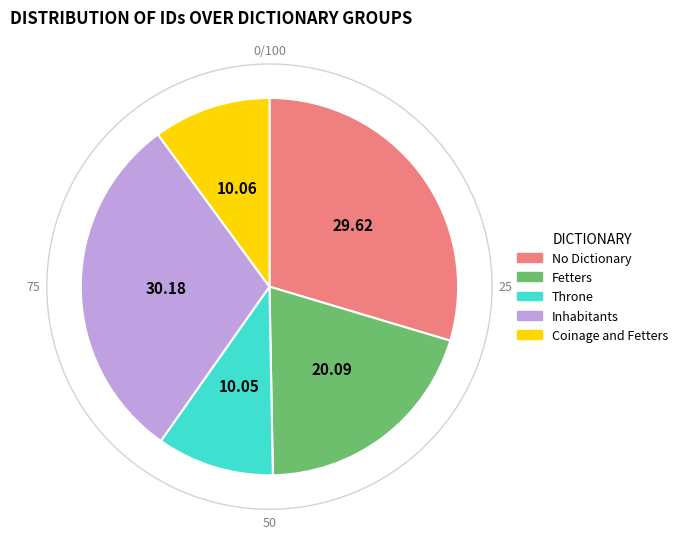

What is the ratio of the value at Fetters to the value at No Dictionary?

0.7